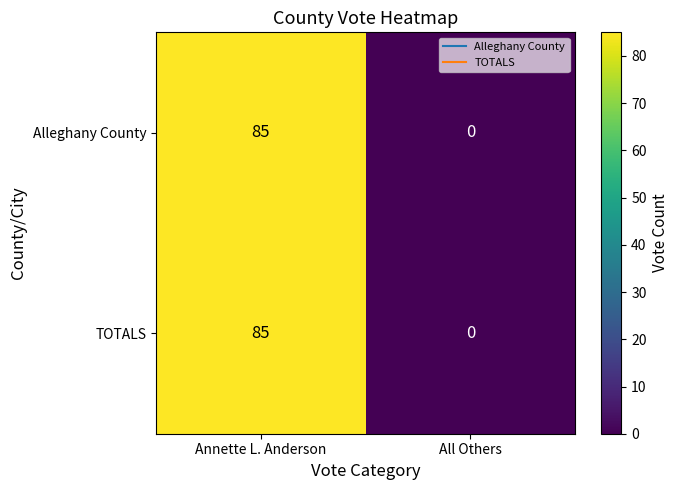

Reading right to left, transcribe all the data shown in this chart.

Alleghany County: All Others=0	Annette L. Anderson=85
TOTALS: All Others=0	Annette L. Anderson=85